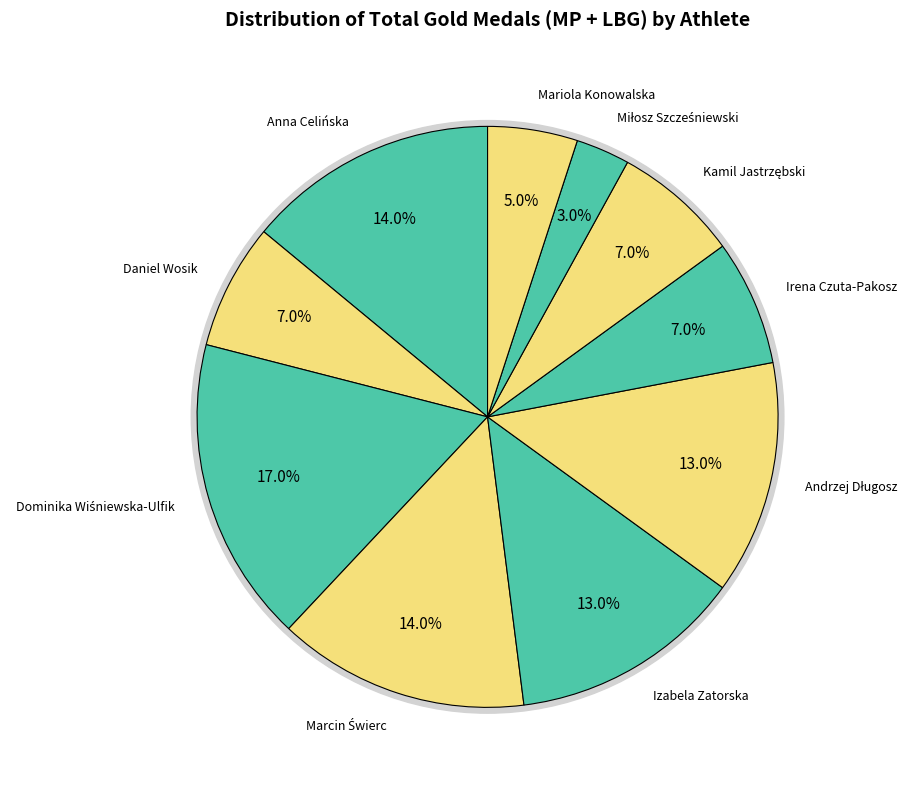

Is it true that Andrzej Długosz is 13% of the pie?

True